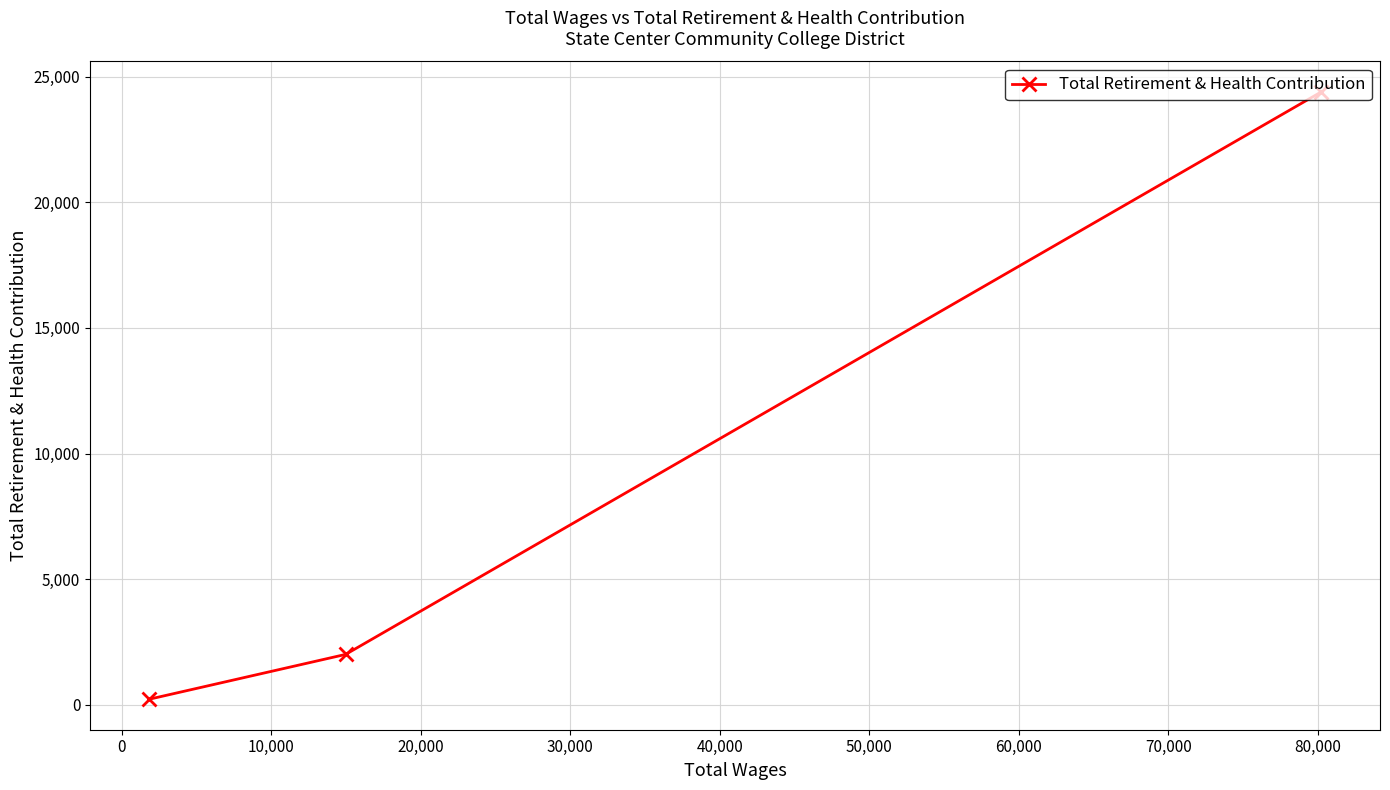

What is the greatest value displayed?

24394